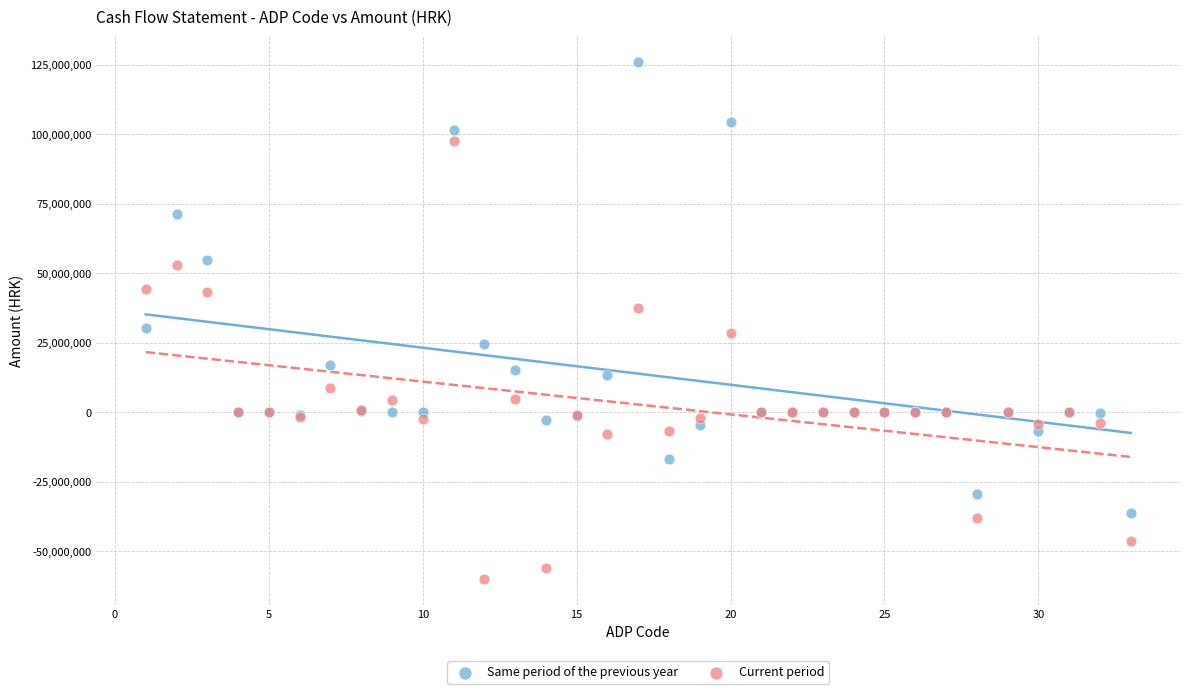

Which series contains the highest Y value?

Same period of the previous year